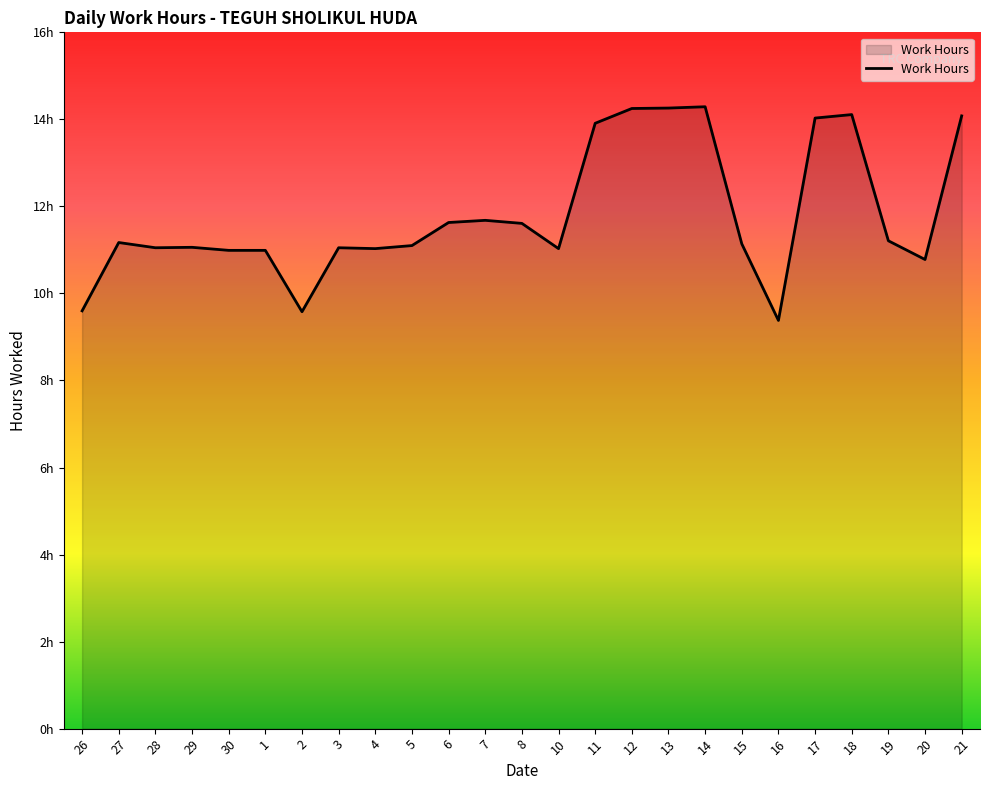

Does the chart display data point markers on the line(s)?

No